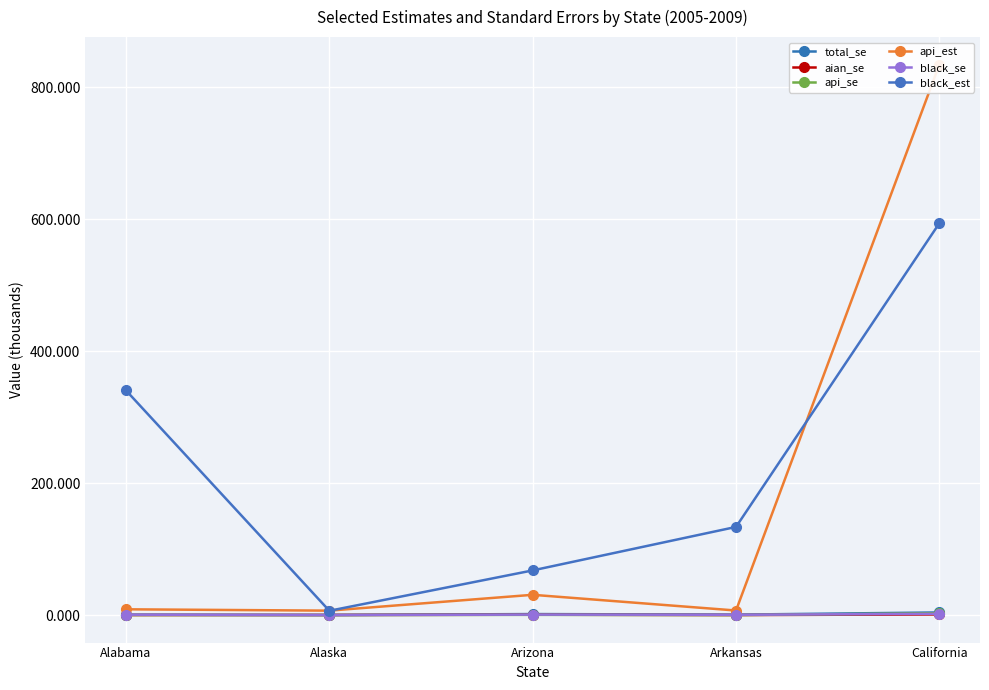

At how many categories does at least one series exceed 433?

1